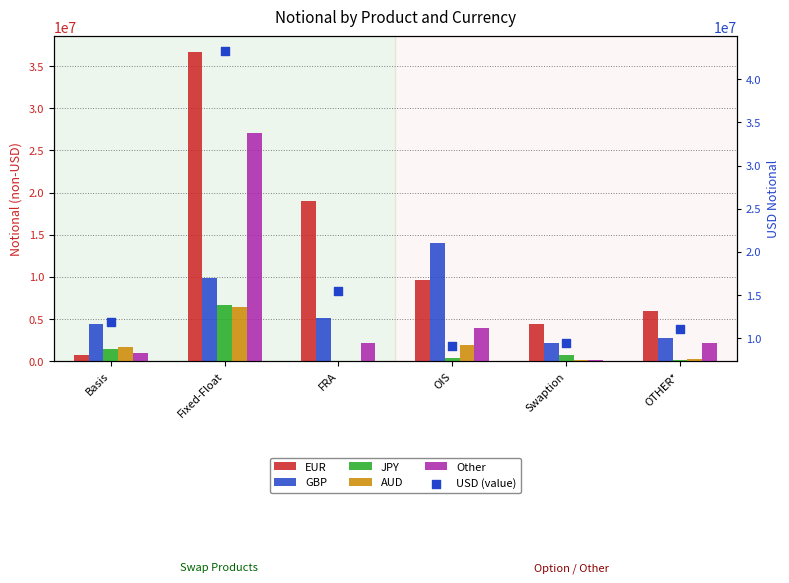

At how many categories does at least one series exceed 1066610?

6